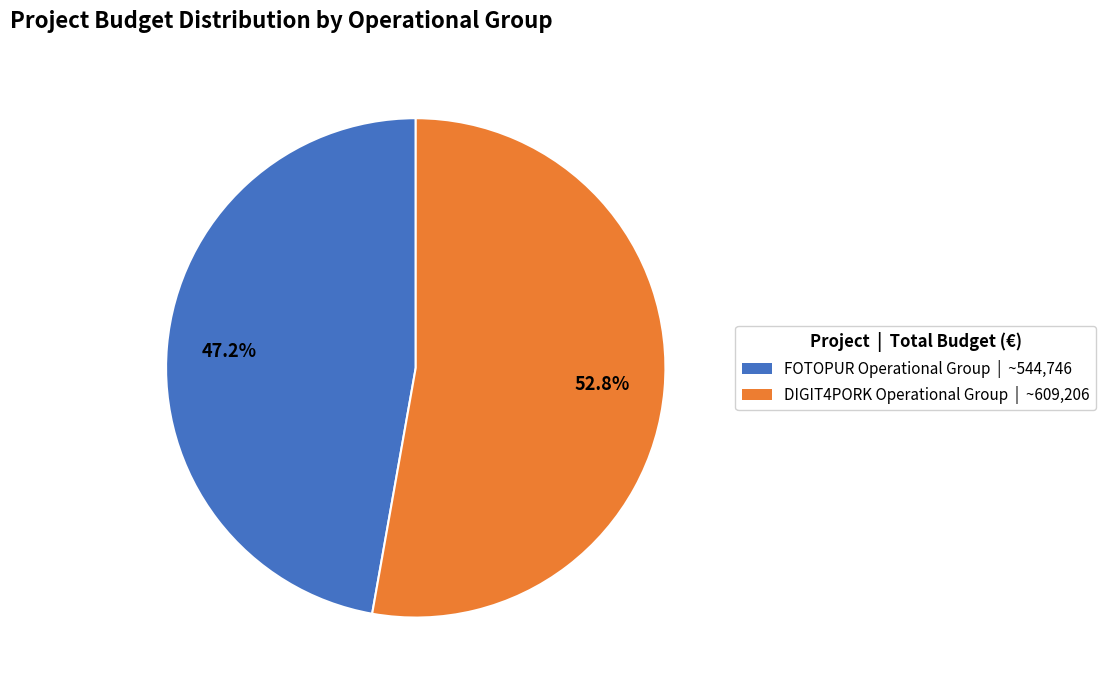

To the nearest percent, what is the combined percentage of FOTOPUR Operational Group and DIGIT4PORK Operational Group?

100%